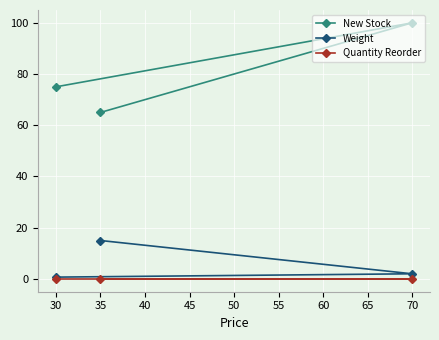

What value does the Weight series have at 35?

15.0